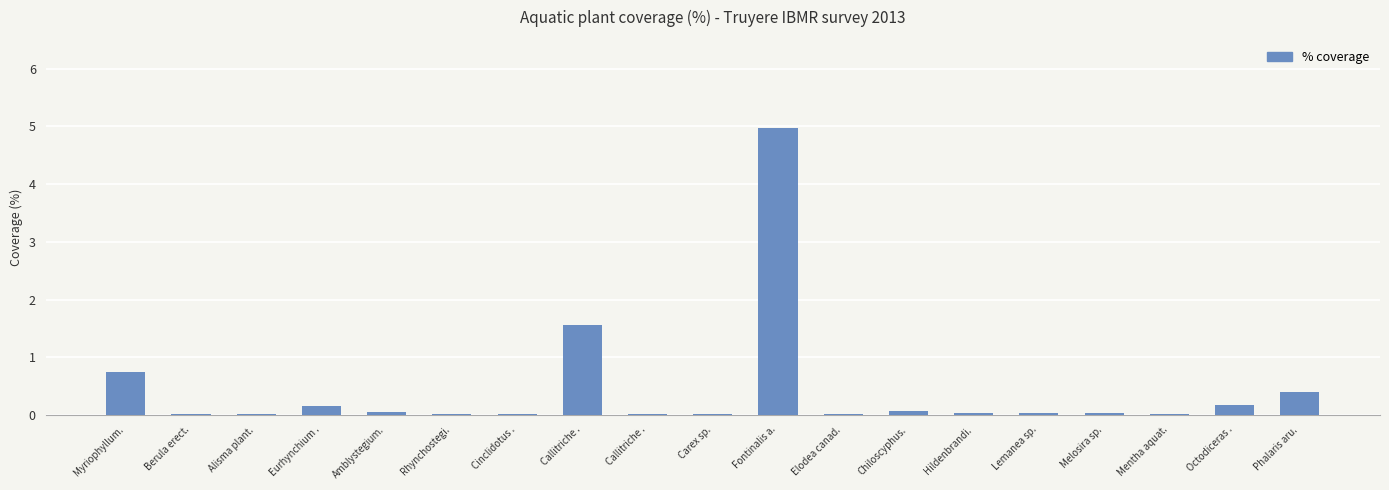

What is the sum of all values?

8.3